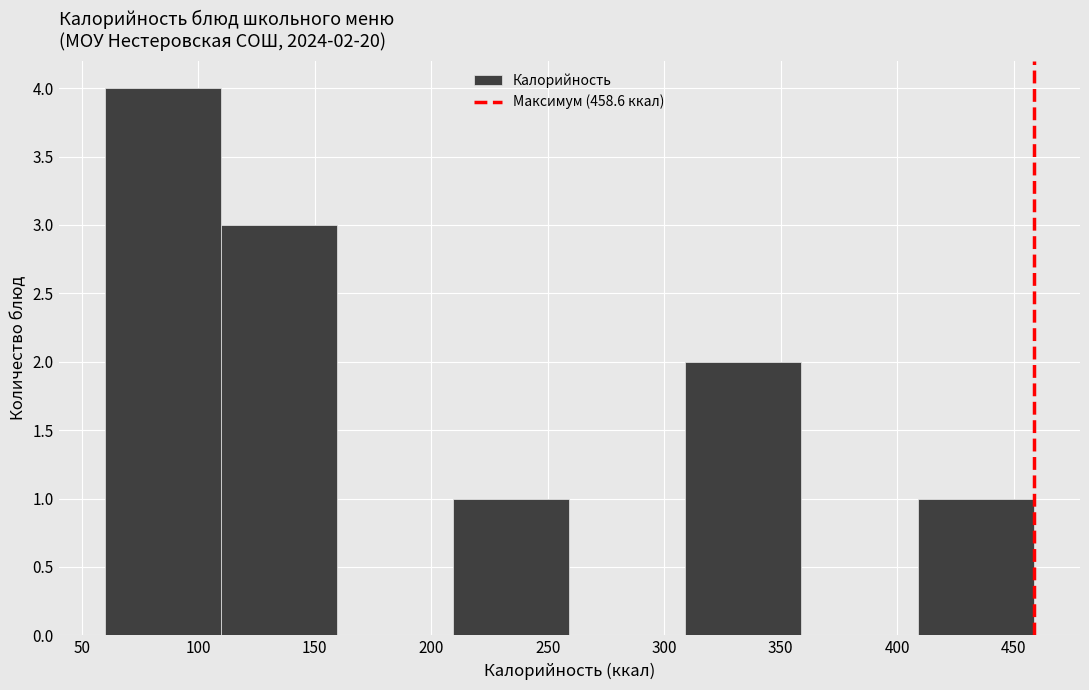

Over which range of the x-axis is the bar tallest?

60 to 110